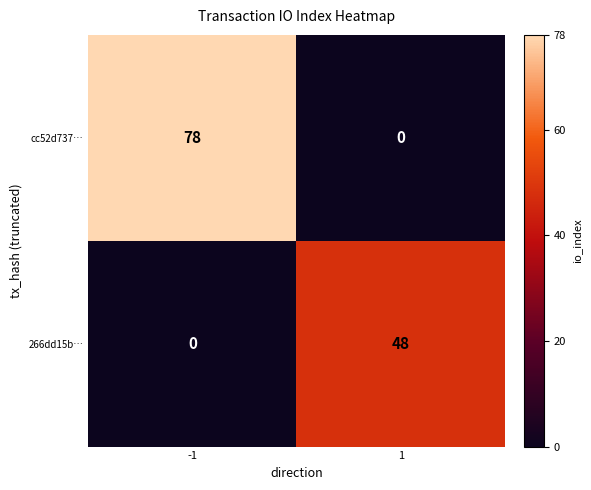

List the series in order of their peak value, highest first.

cc52d737…, 266dd15b…